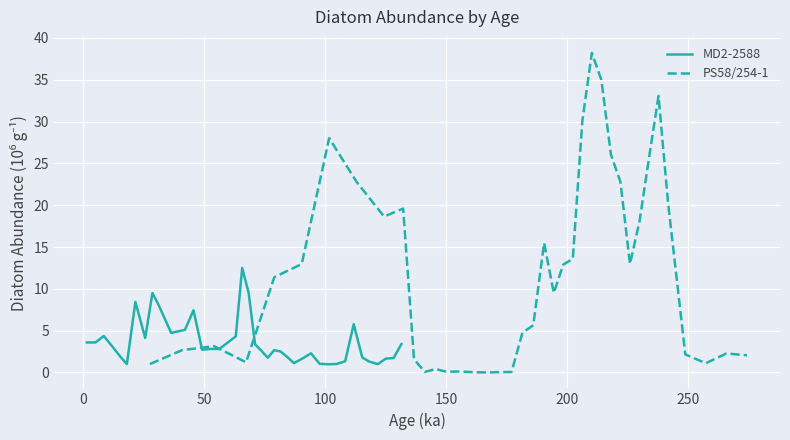

What is the highest value of the MD2-2588 series?

12.5